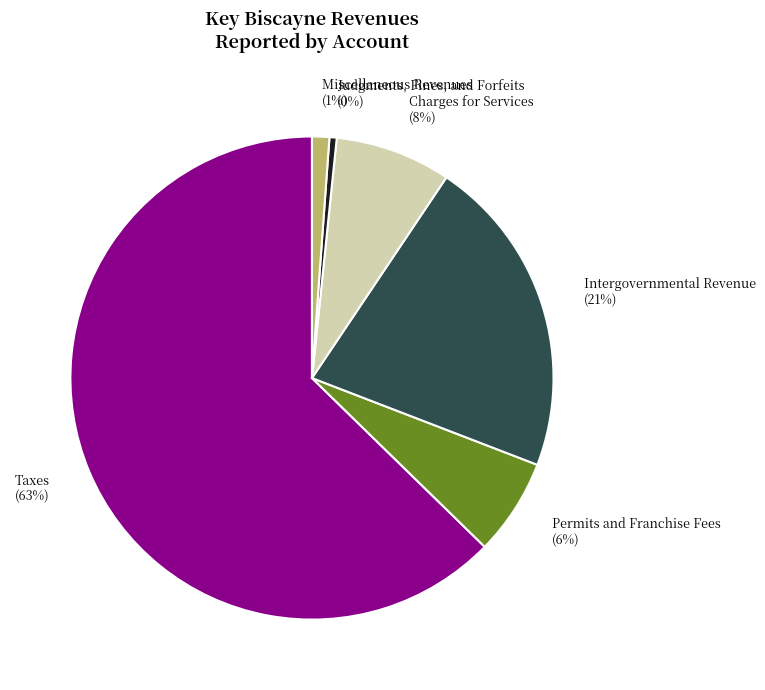

True or false: Charges for Services accounts for 20% of the total.

False